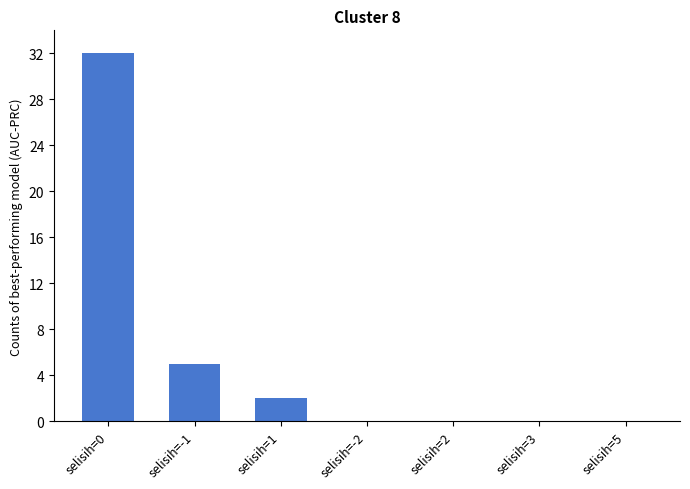

What is the greatest value displayed?

32